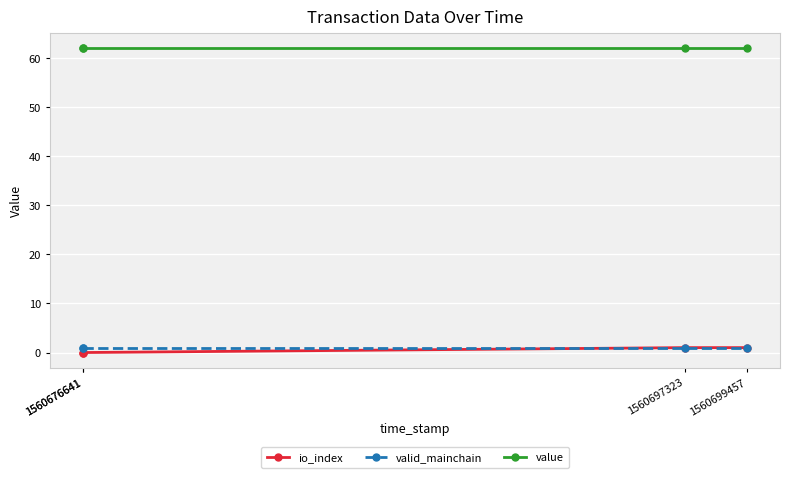

At which category is the sum across all series the highest?

1560697323